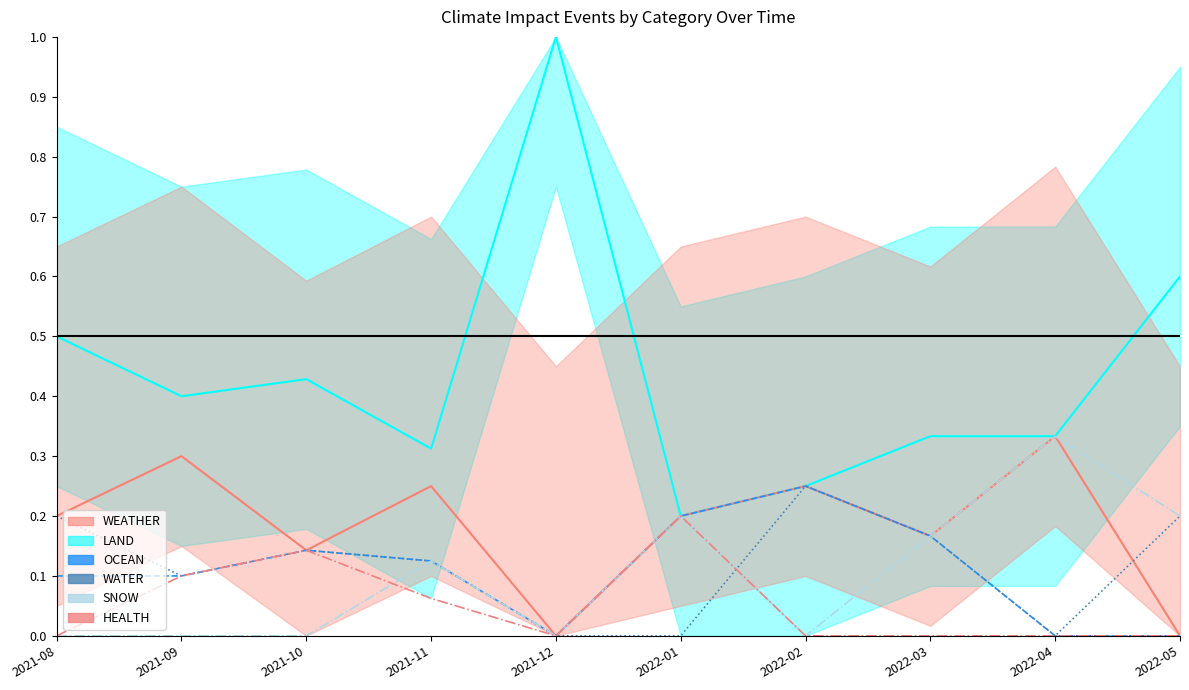

Which series has the widest spread of values?

LAND